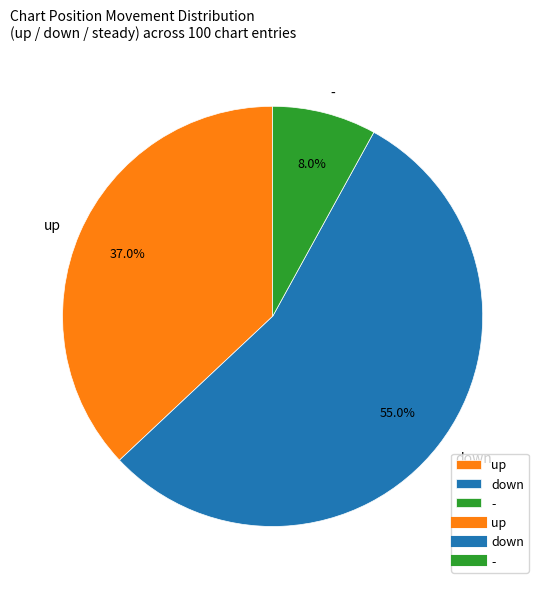

Which category has the smallest portion of the pie?

-